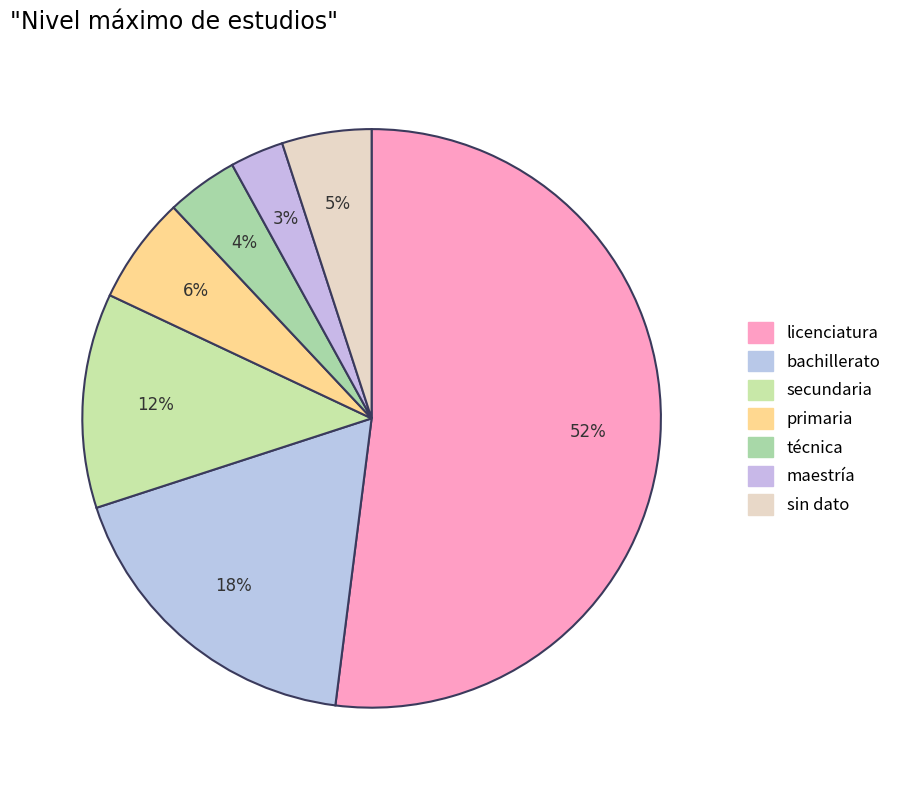

Which category accounts for the majority?

licenciatura